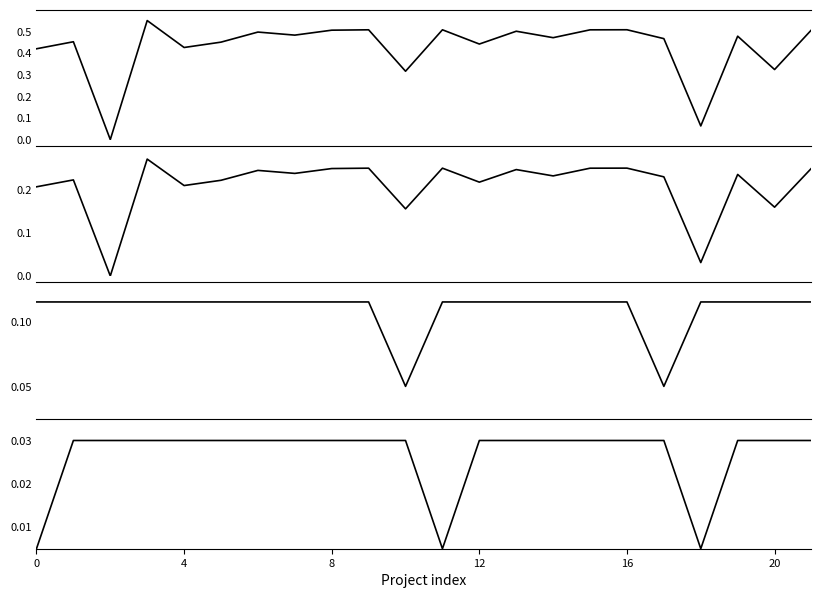

List the series in order of their peak value, highest first.

Total económico (norm), Total económico (scaled), Año de inicio, Año de finalización